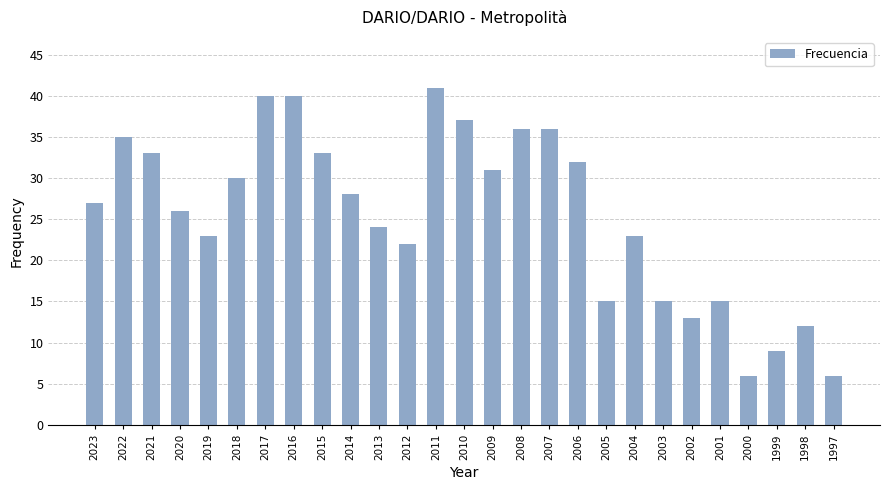

Reading left to right, extract all data points from this chart.

27	35	33	26	23	30	40	40	33	28	24	22	41	37	31	36	36	32	15	23	15	13	15	6	9	12	6